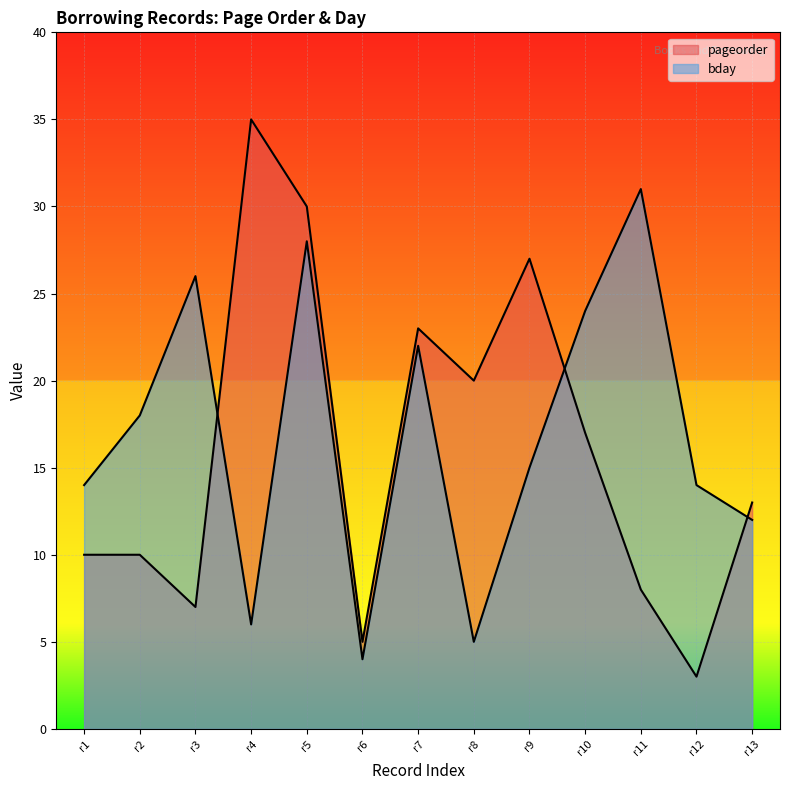

How many values in the pageorder series exceed 13?

6